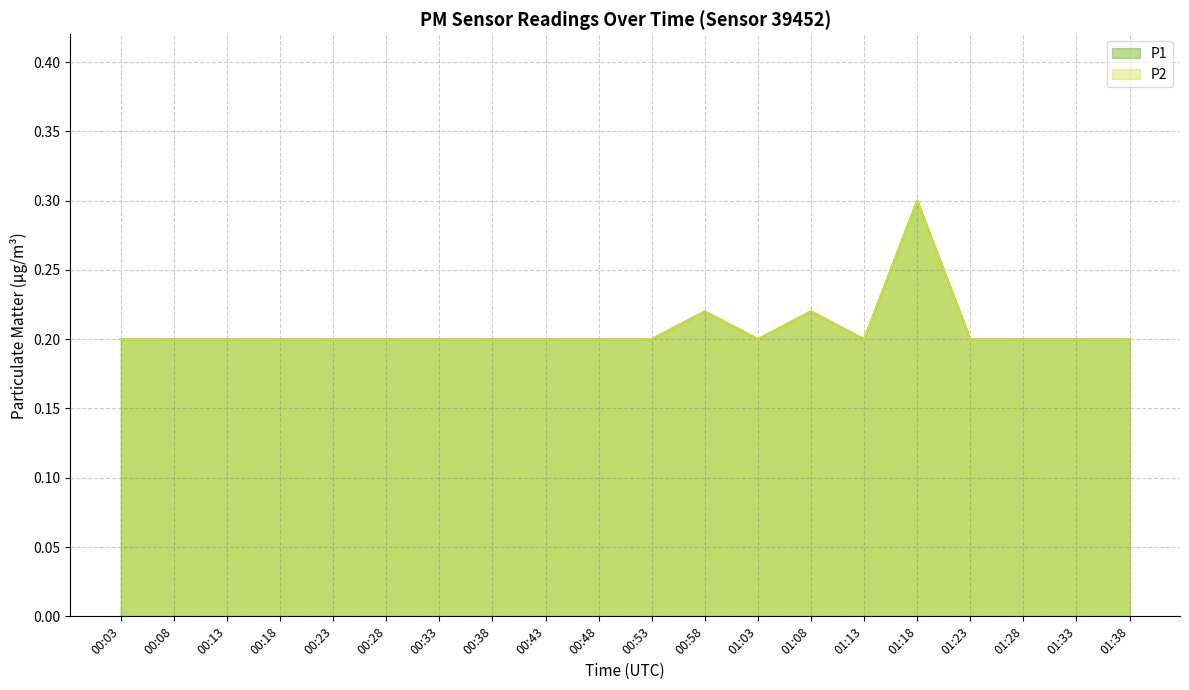

At how many categories does at least one series exceed 0?

20